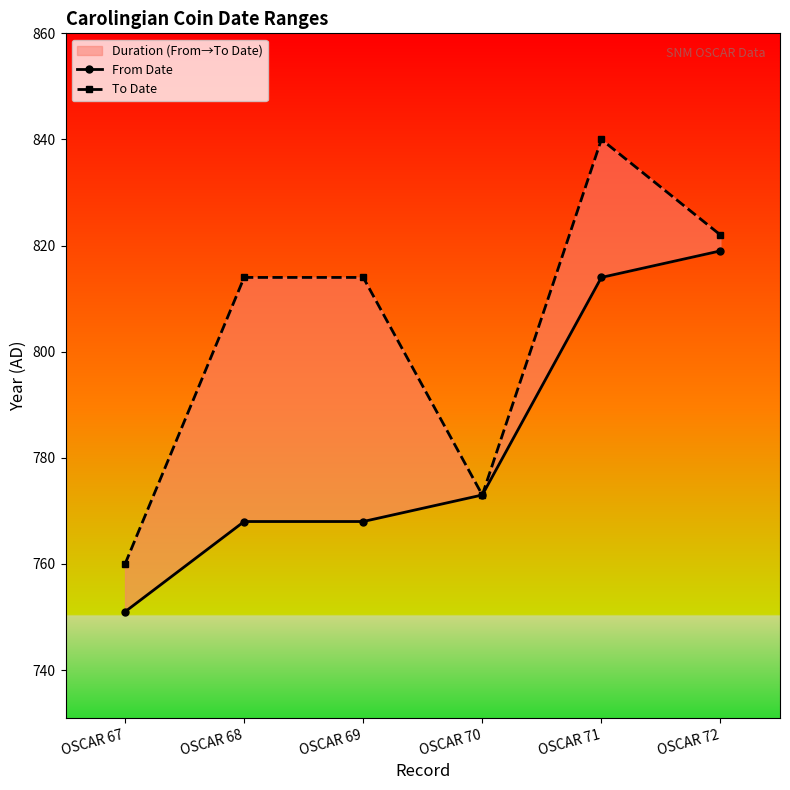

What is the smallest value displayed?

751